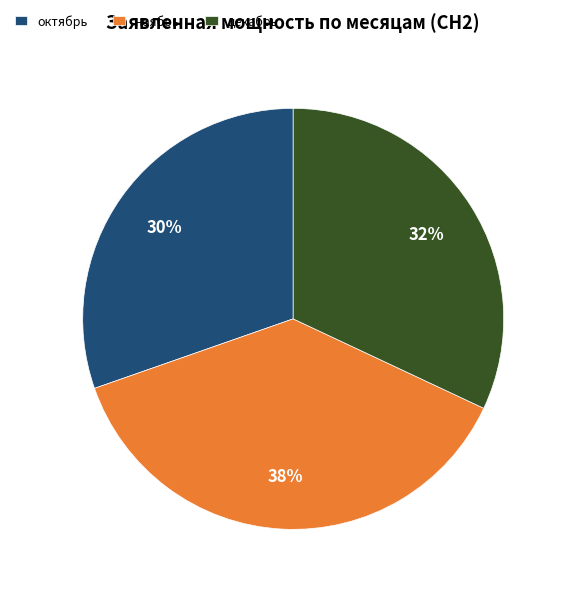

Which category has the biggest portion of the pie?

ноябрь